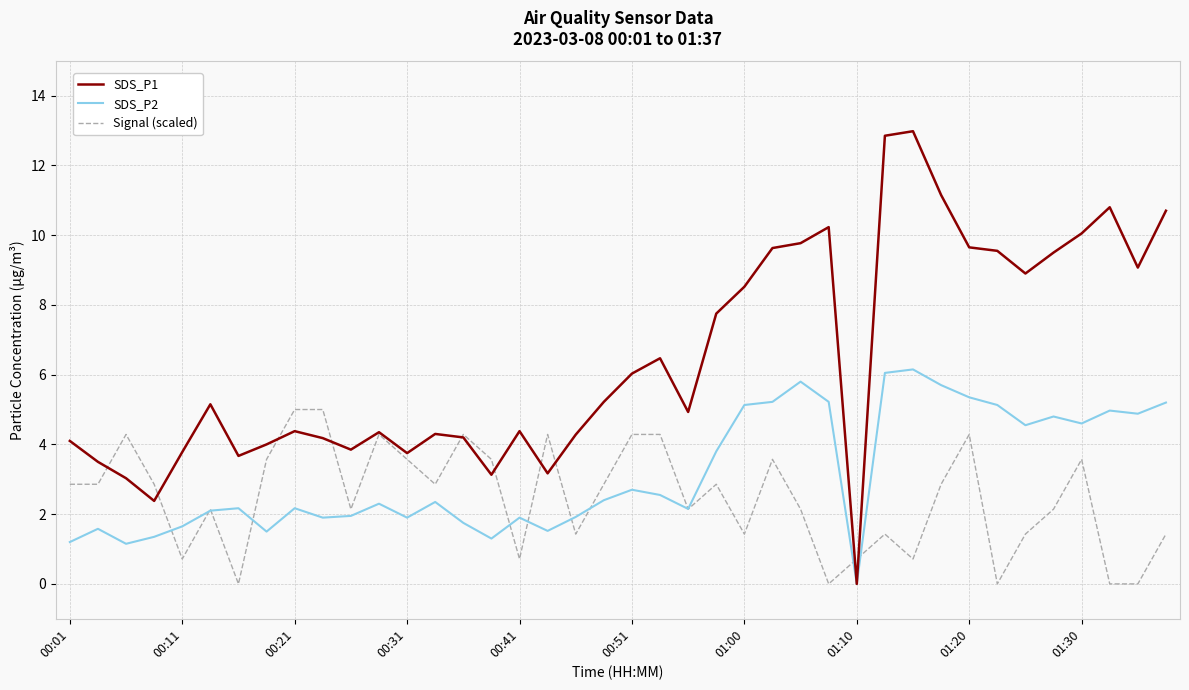

List the series in order of their peak value, lowest first.

Signal (scaled), SDS_P2, SDS_P1